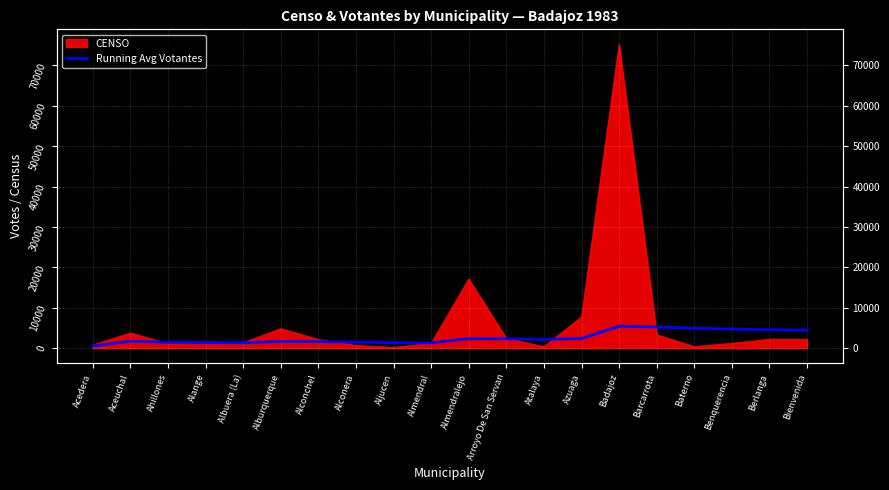

What is the difference between the second highest and minimum values?

4709.2